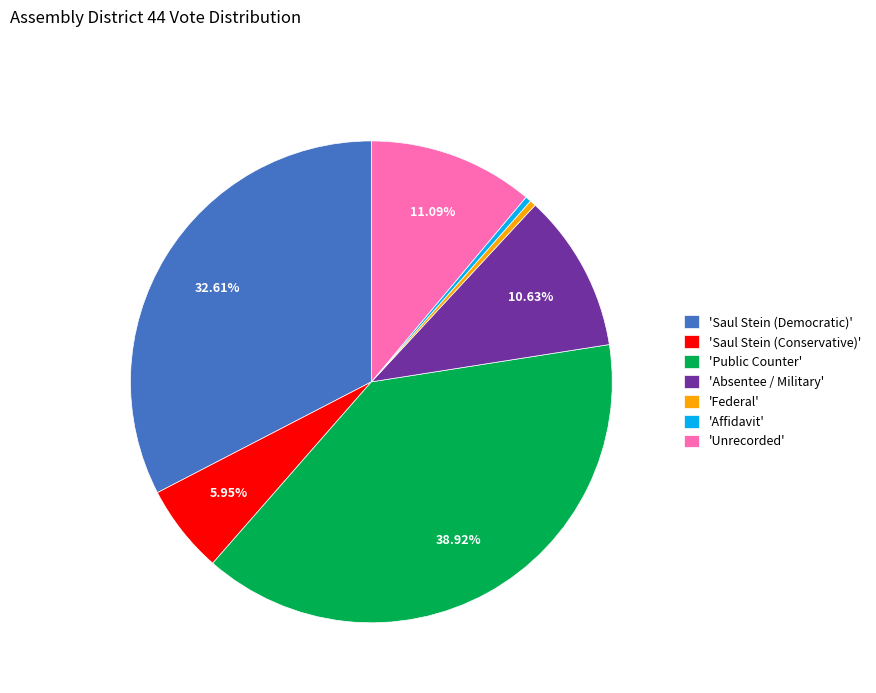

Between 'Absentee / Military' and 'Federal', which is larger?

'Absentee / Military'